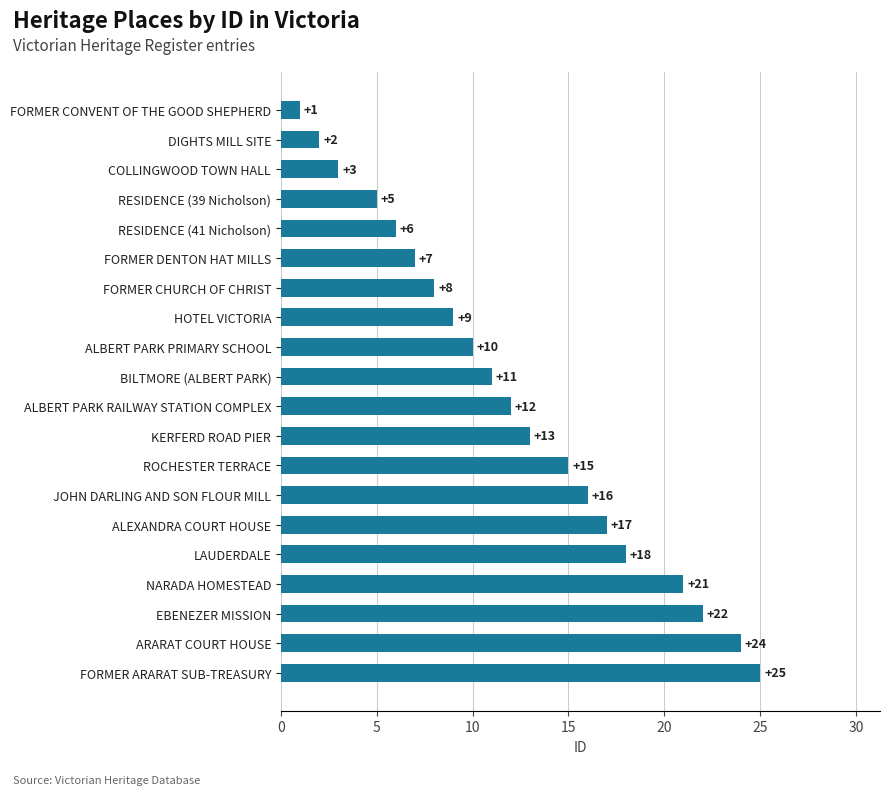

Which has a higher value, ALBERT PARK RAILWAY STATION COMPLEX or JOHN DARLING AND SON FLOUR MILL?

JOHN DARLING AND SON FLOUR MILL